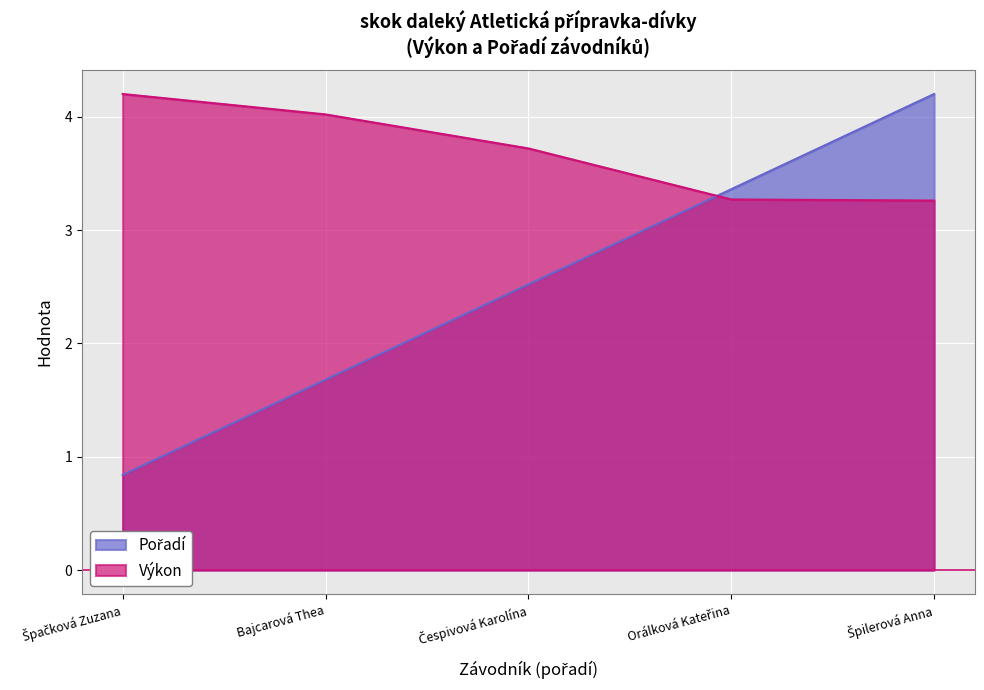

True or false: Pořadí has a value of 0.4 at Špačková Zuzana.

False